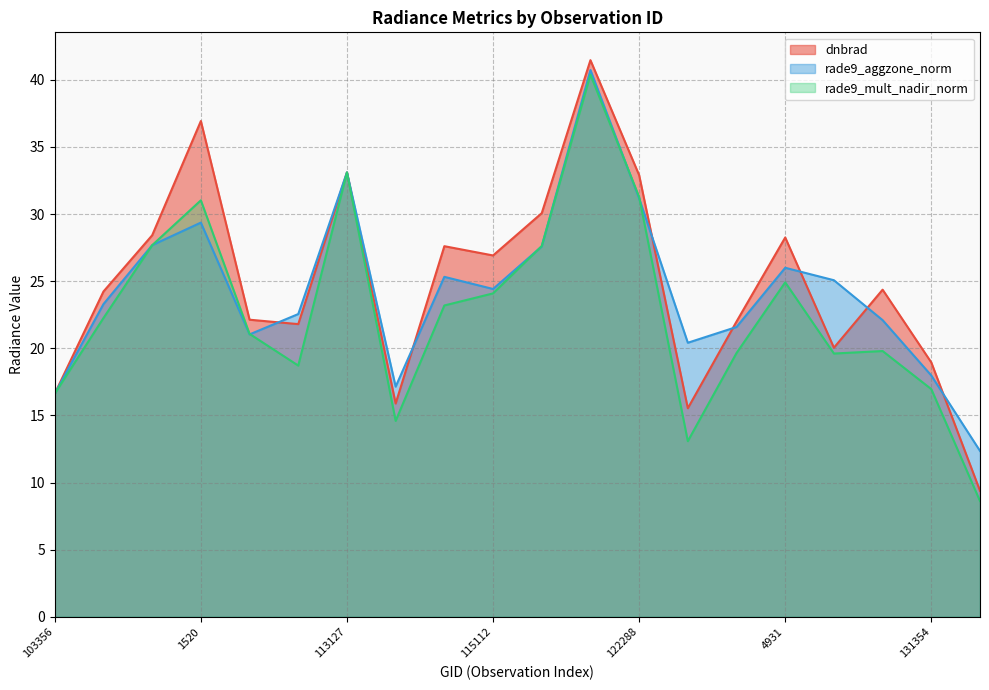

Which has a higher value, 3347 or 108307?

3347